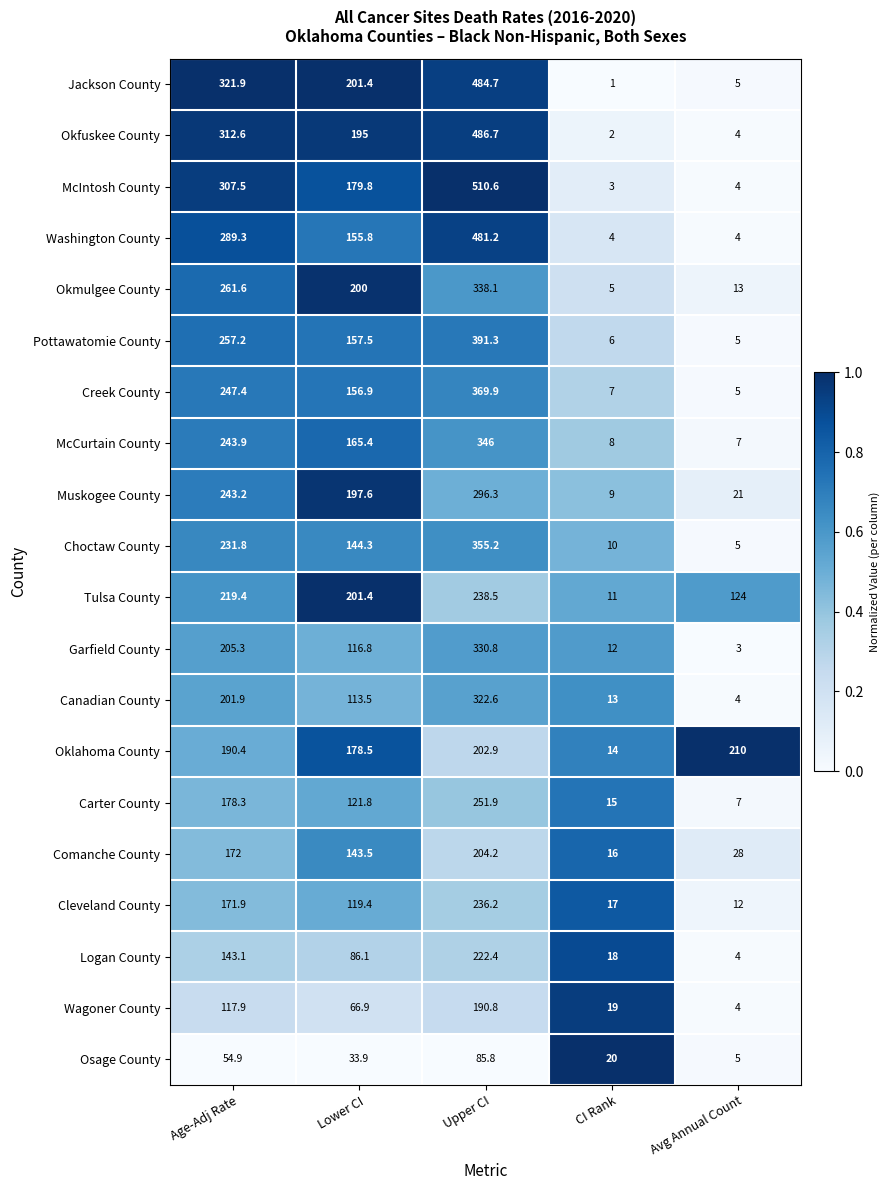

What is the average value of the McCurtain County series?

154.1